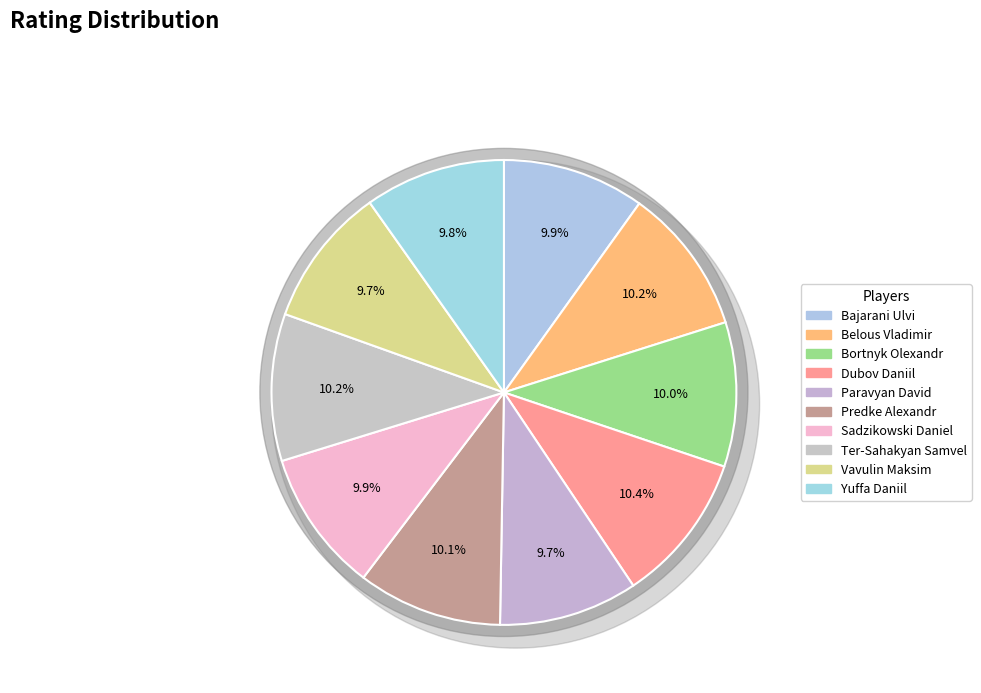

What is the largest slice in the pie chart?

Dubov Daniil